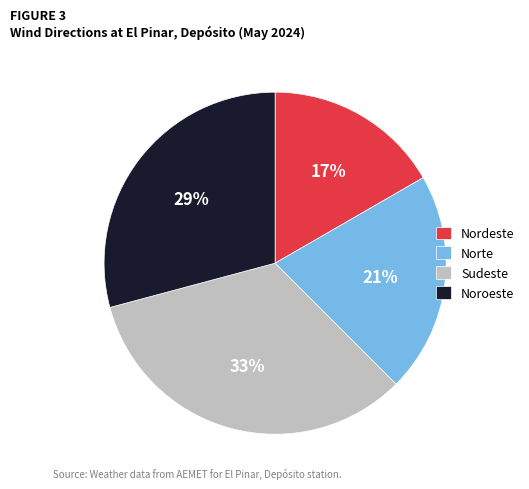

How many segments does this pie chart have?

4